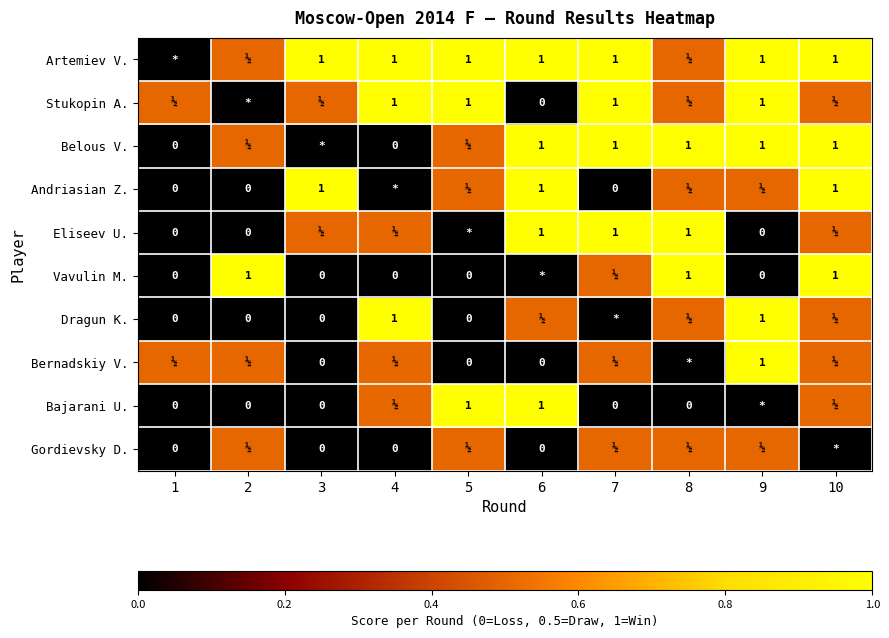

True or false: Bajarani U. has a value of 1.0 at 6.

True